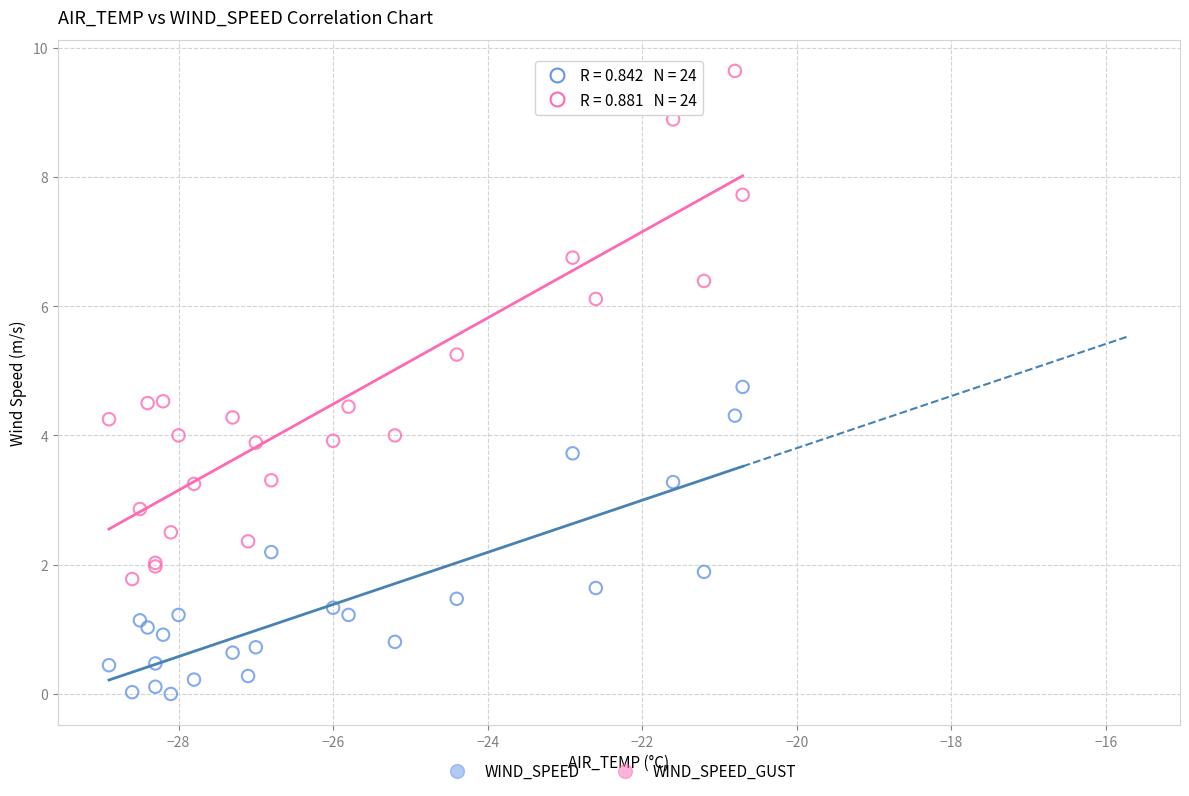

Which series contains the highest Y value?

WIND_SPEED_GUST